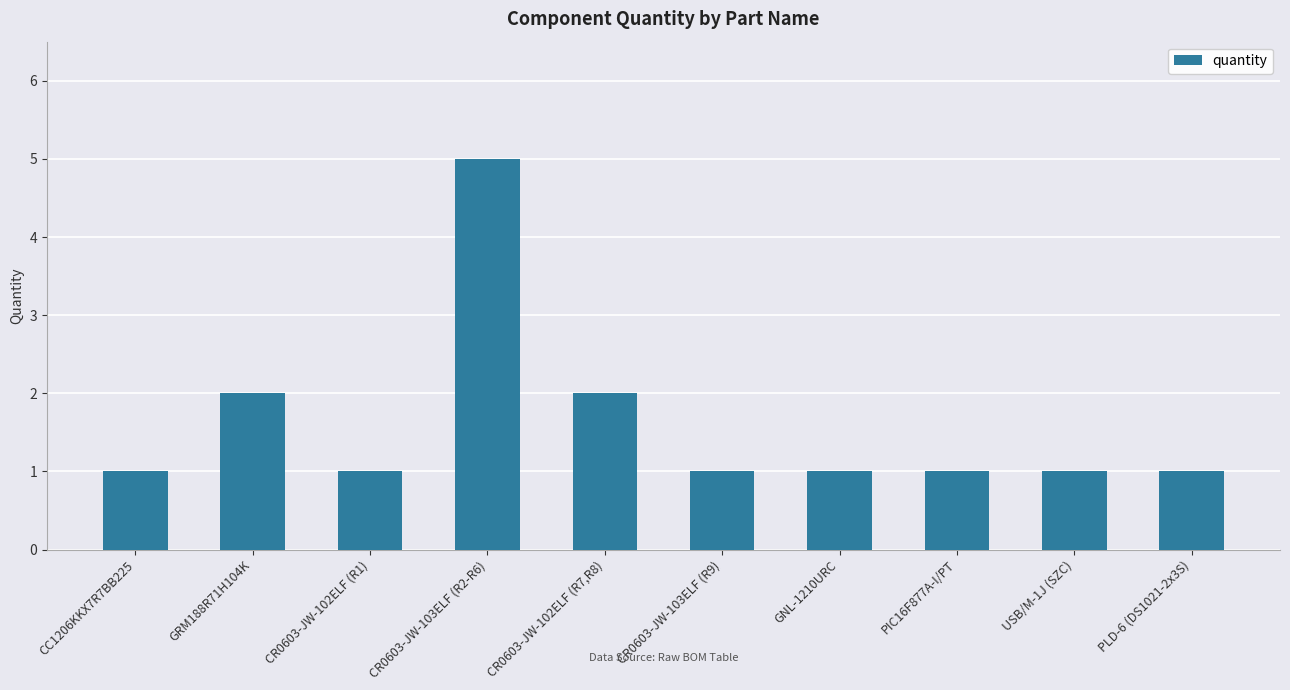

Are the bars grouped side by side (vs. stacked)?

No